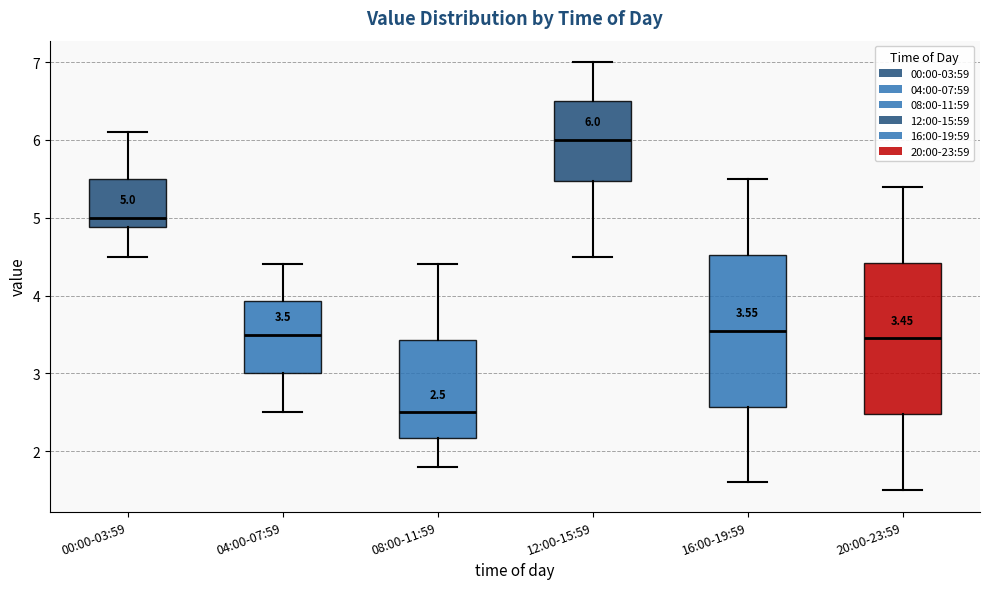

Which box's median line is the lowest?

08:00-11:59